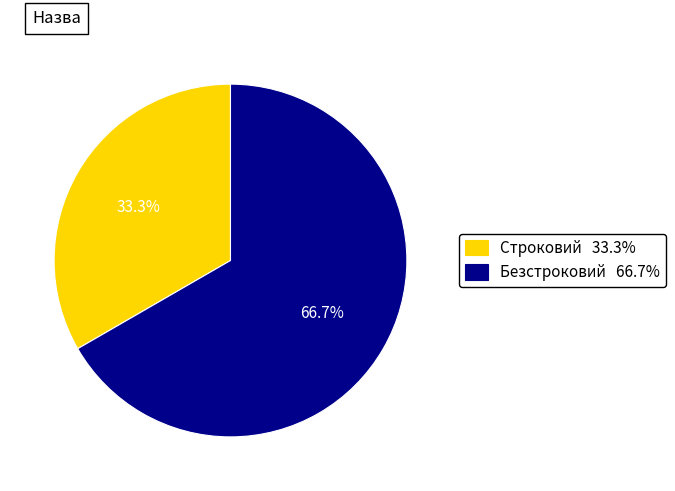

Which category accounts for the majority?

Безстроковий